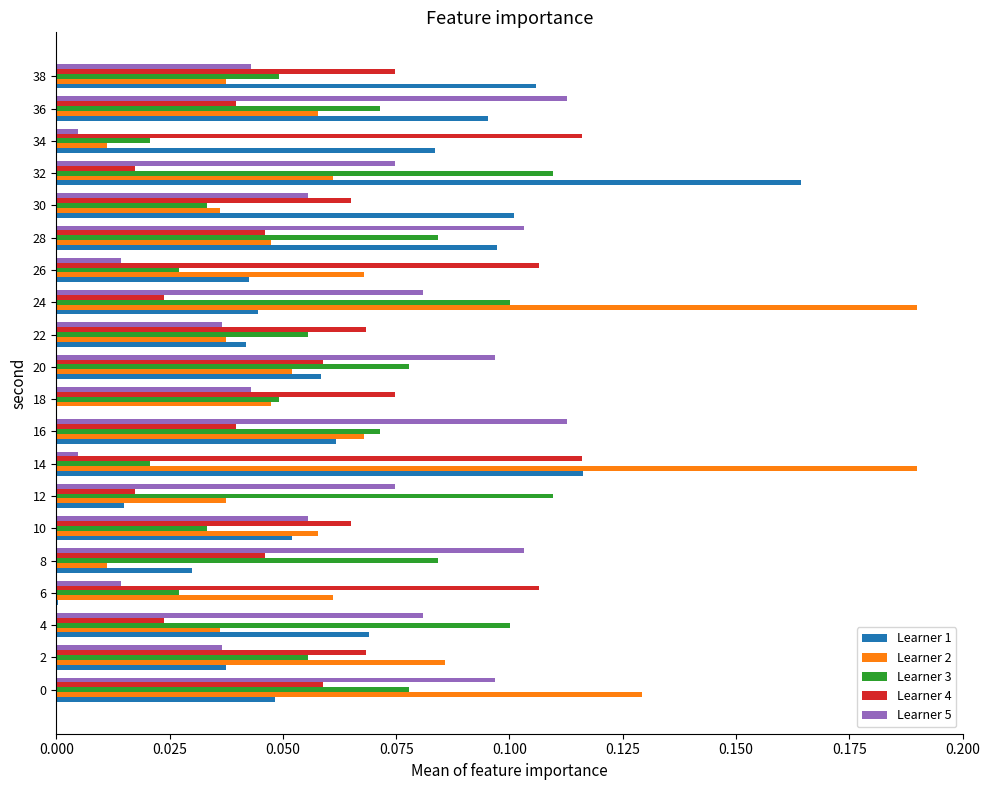

What is the total value across all series at 12?

0.3